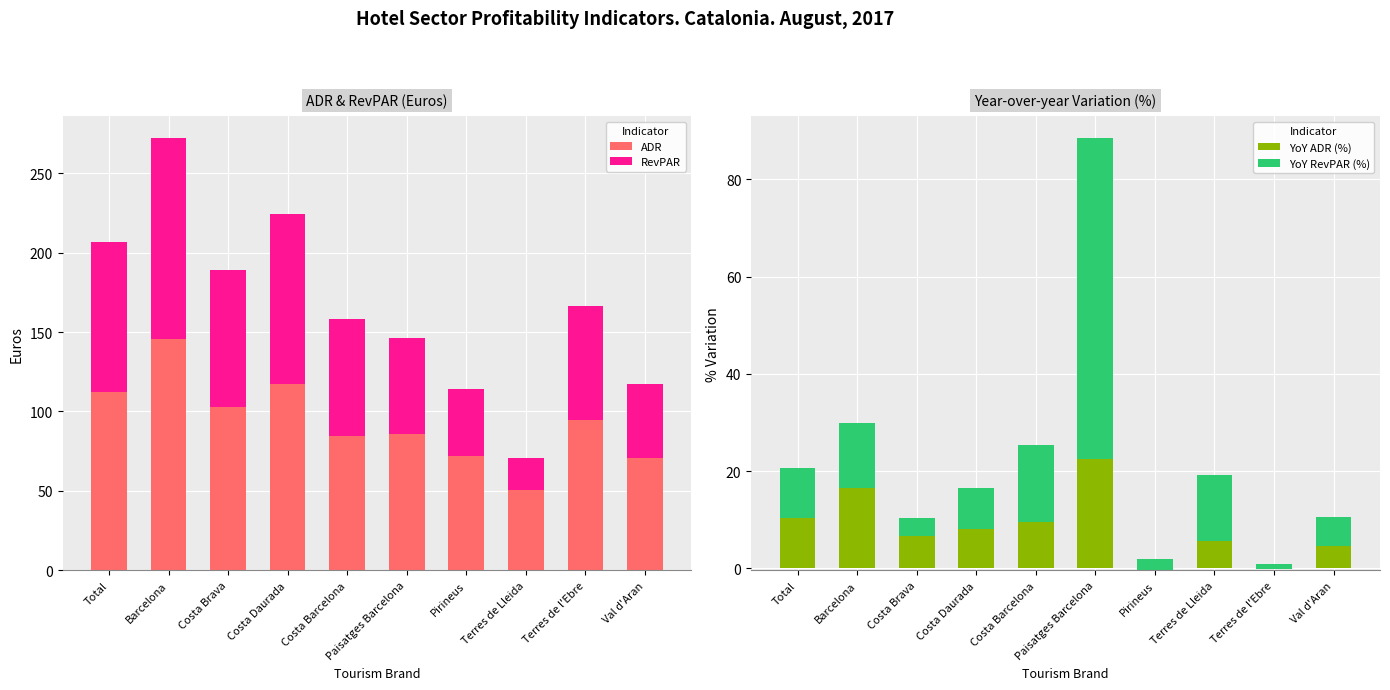

Which category has the highest value in the ADR series?

Barcelona